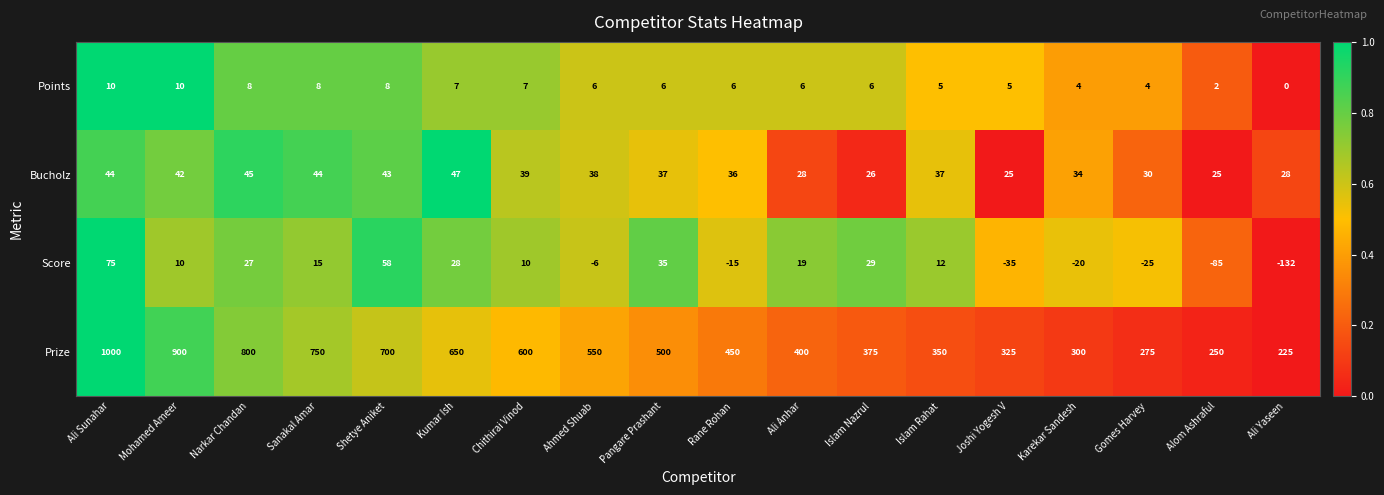

Which series has the largest range (max minus min)?

Prize